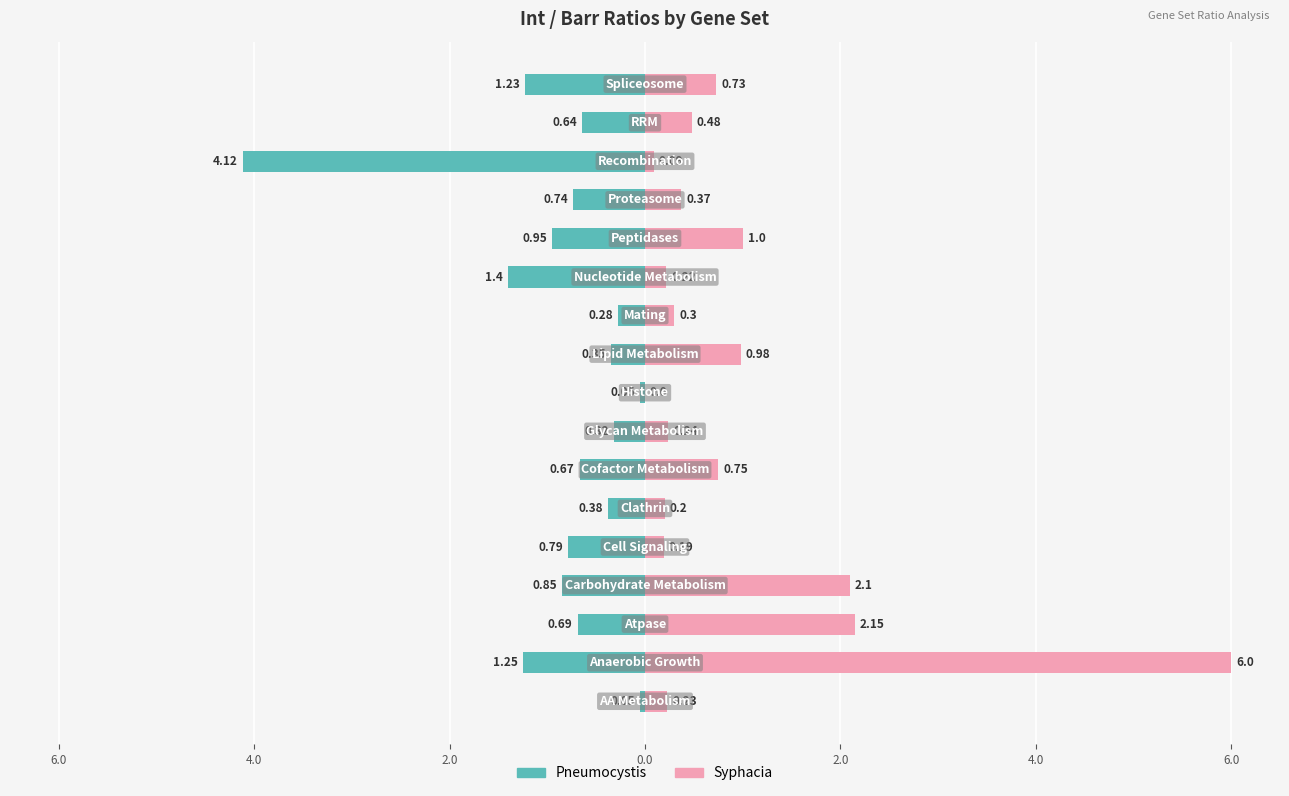

Between 2.0 and 10, which series saw the biggest shift?

Pneumocystis